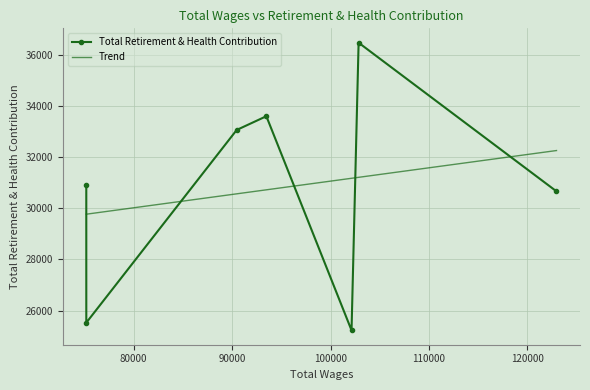

What is the maximum value for Total Retirement & Health Contribution?

36481